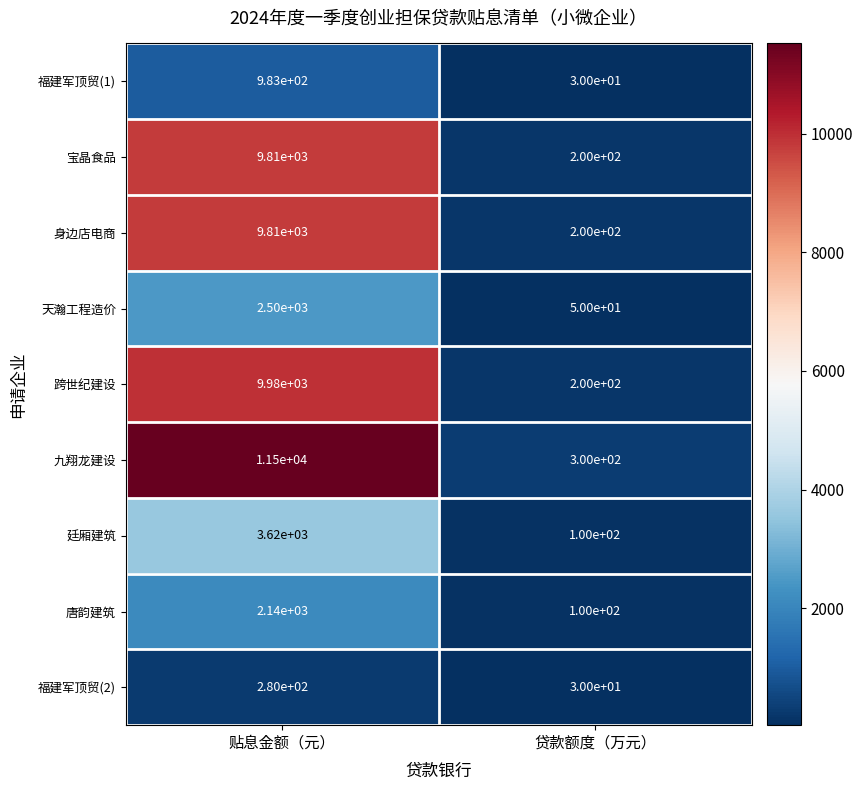

What is the highest value of the 身边店电商 series?

9810